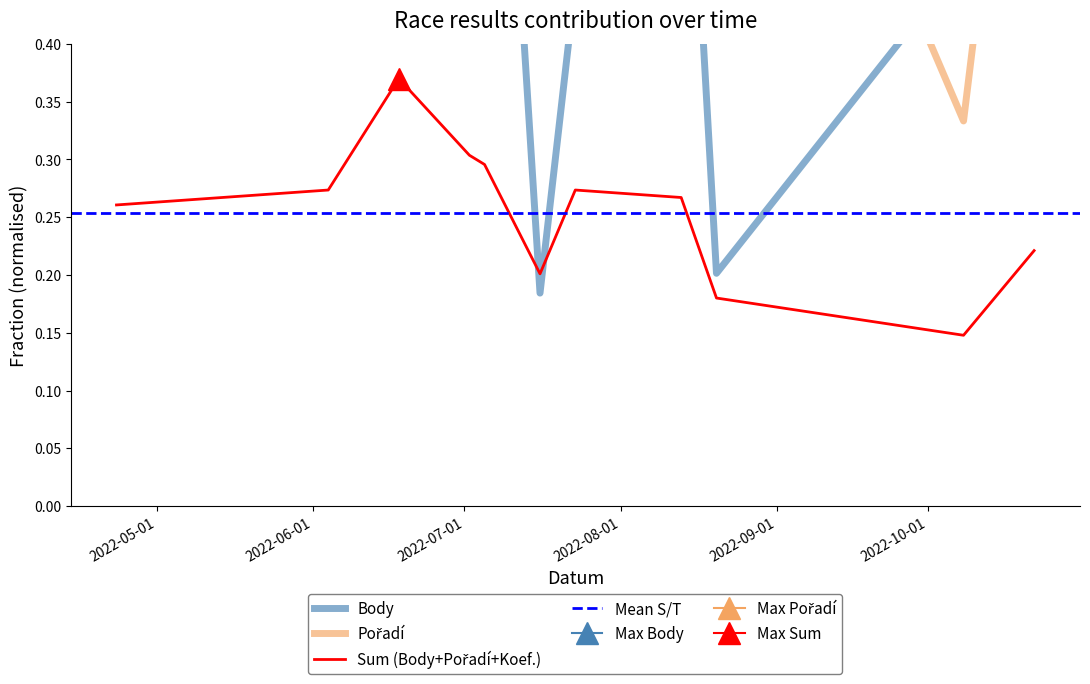

At which label is Pořadí closest to 0?

2022-10-08